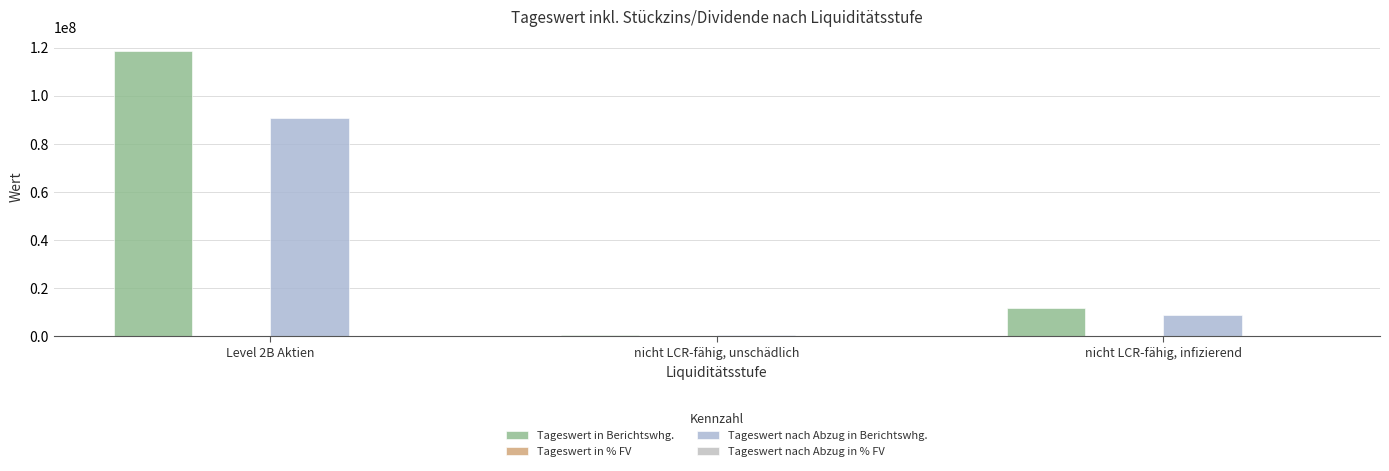

At which label is Tageswert in % FV closest to 45?

nicht LCR-fähig, infizierend